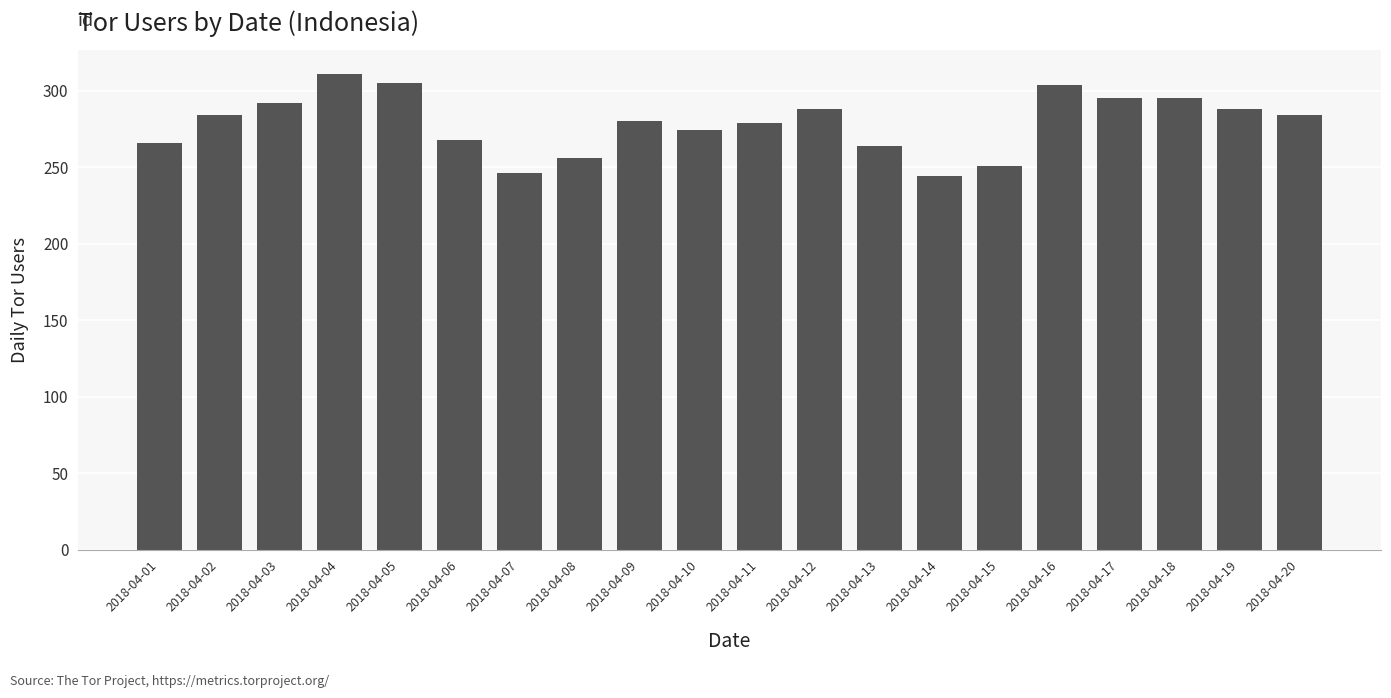

True or false: the data shows 304 at 2018-04-16.

True